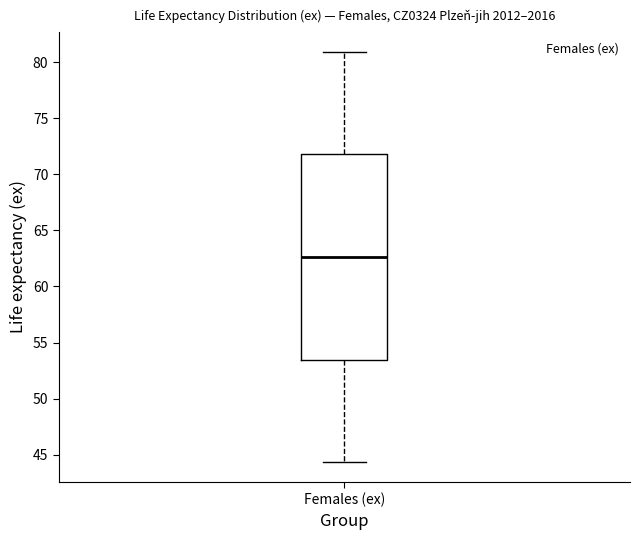

Where is the lower edge of the box for Females (ex) on the y-axis? The values are not printed on the chart, so give them approximately, as read against the axis.

53.5